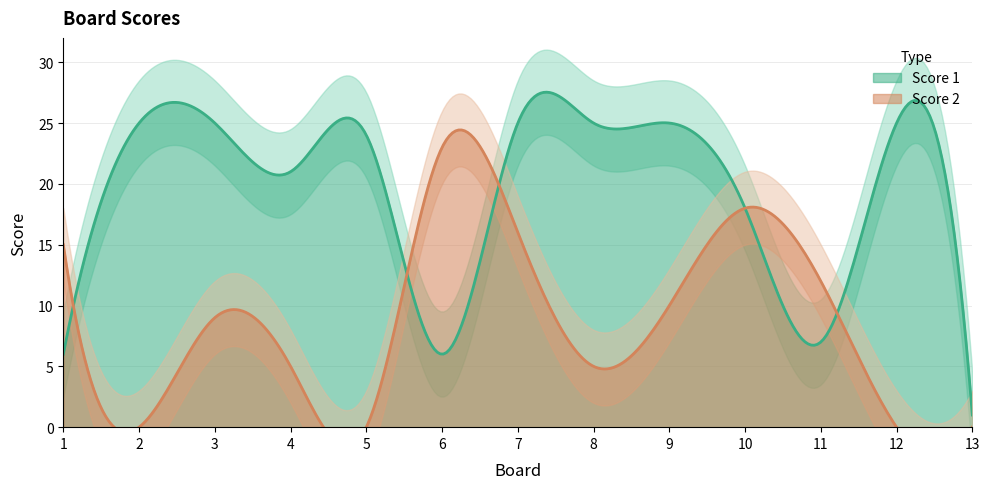

Which category has the lowest value across all series?

2